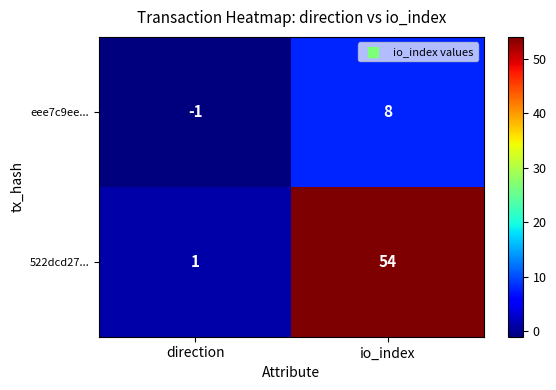

Where is 522dcd27... nearest to the value 27?

direction